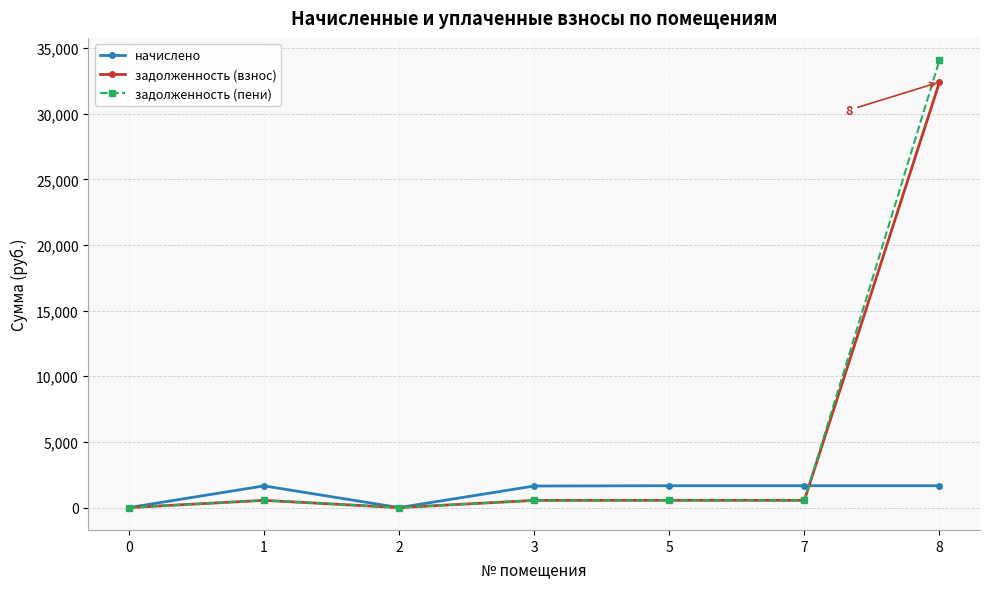

True or false: задолженность (взнос) has more than 0 interior local peaks.

True